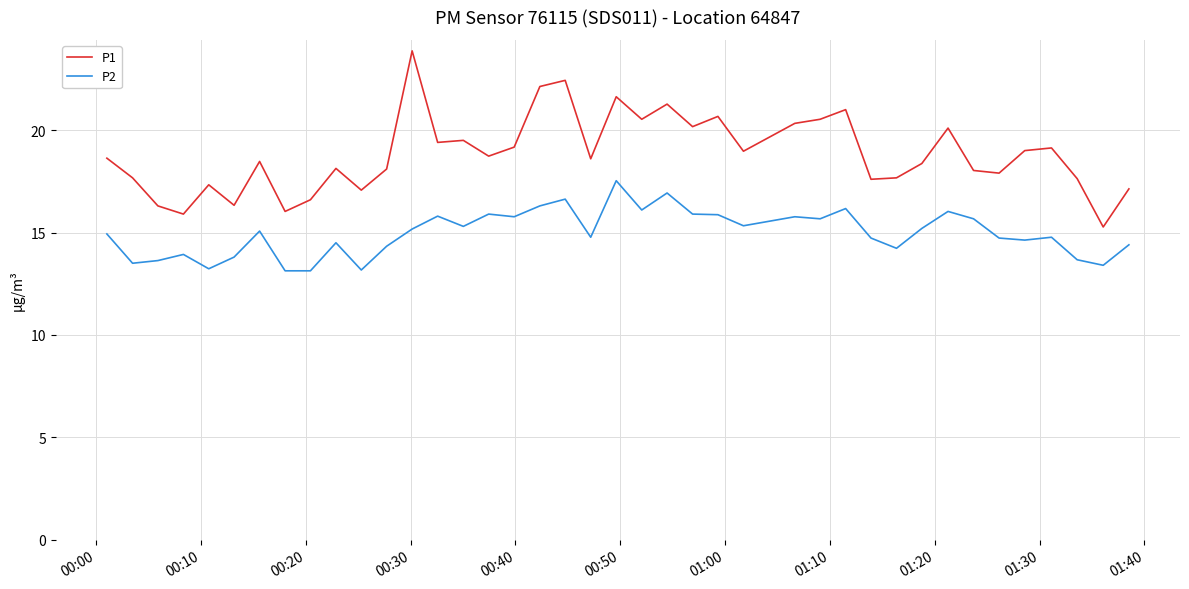

Rank the series by their maximum value, from highest to lowest.

P1, P2